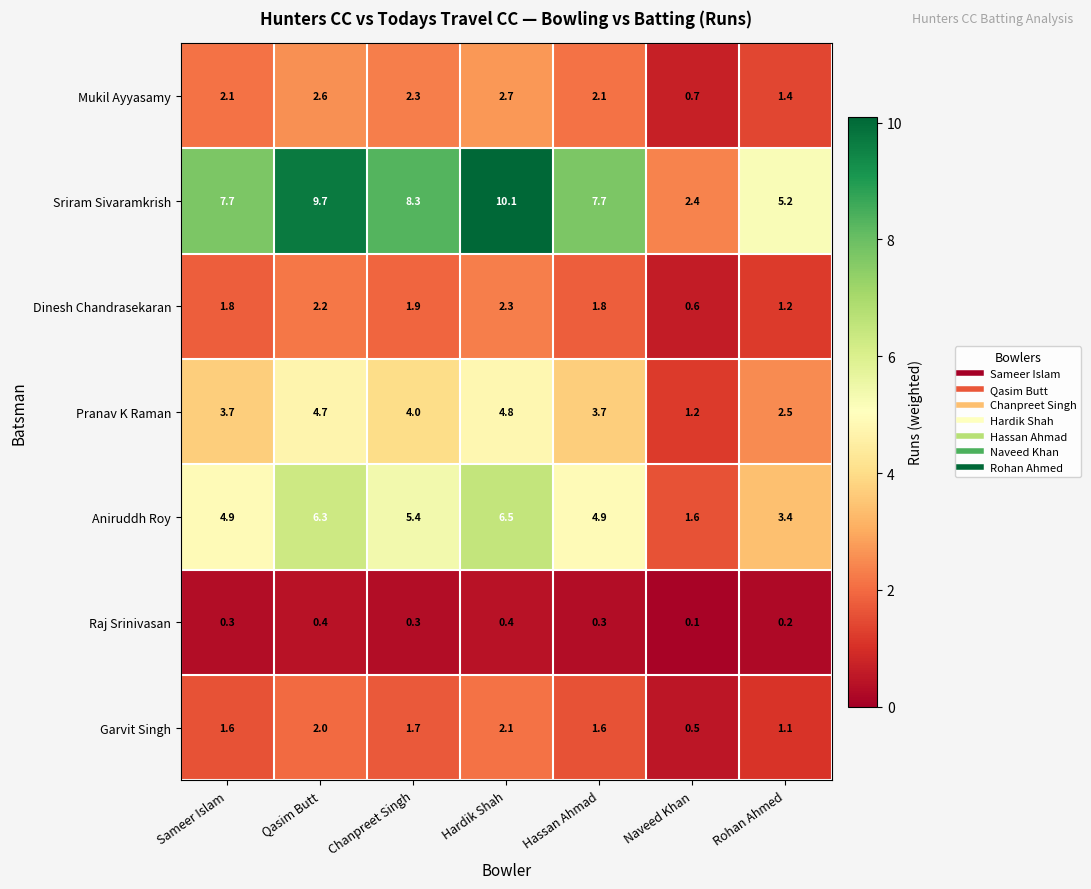

What is the maximum value for Aniruddh Roy?

6.5